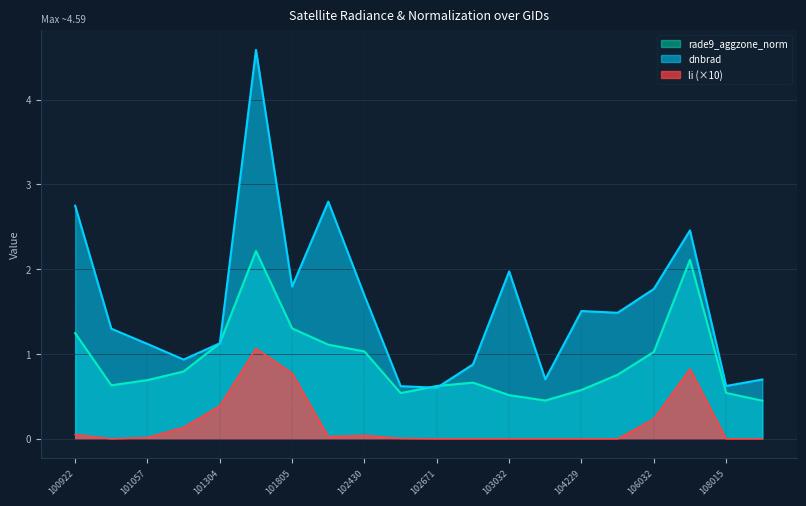

True or false: li and dnbrad intersect in this chart.

False